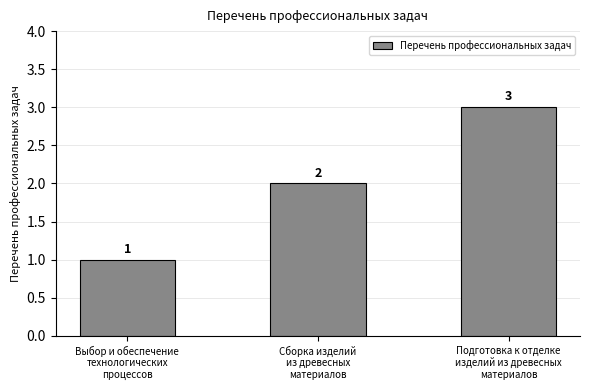

At which category does the chart reach its minimum across all series?

Выбор и обеспечение
технологических
процессов